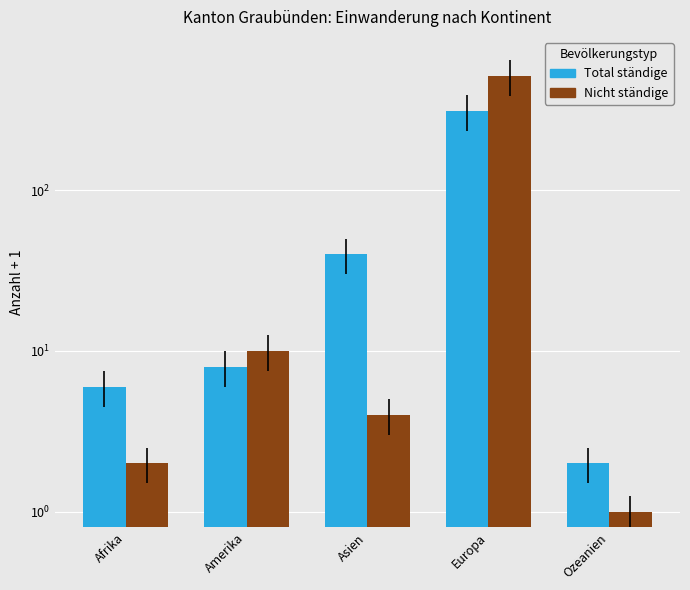

Reading left to right, list all the values displayed in this chart.

Total ständige: 6	8	40	311	2
Nicht ständige: 2	10	4	513	1